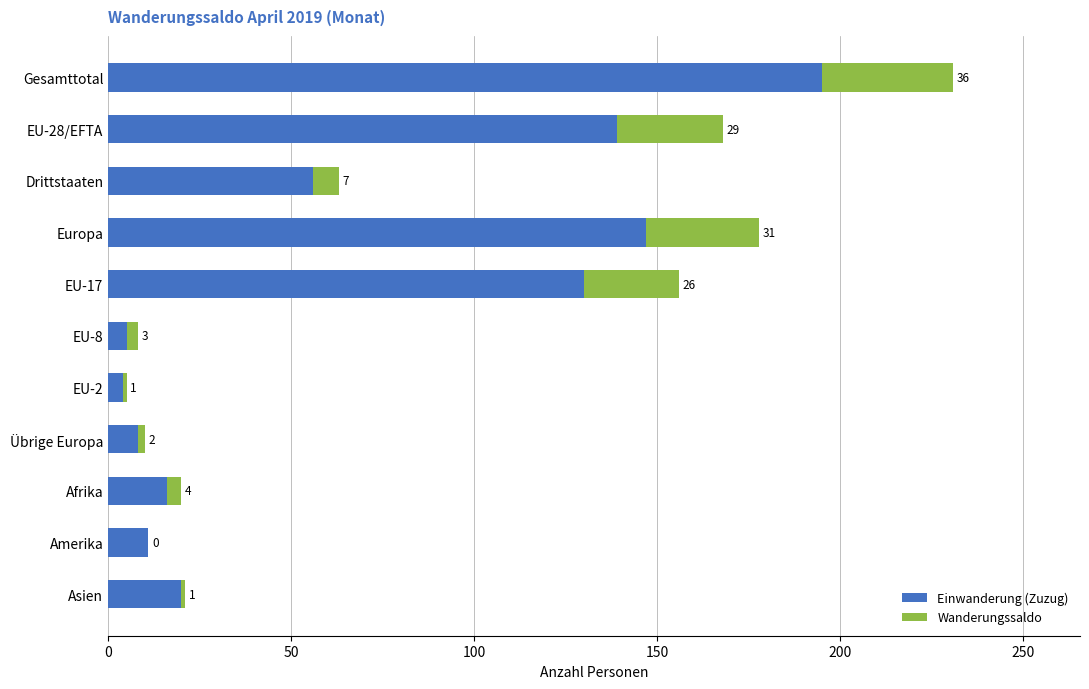

Count the number of data series in this chart.

2